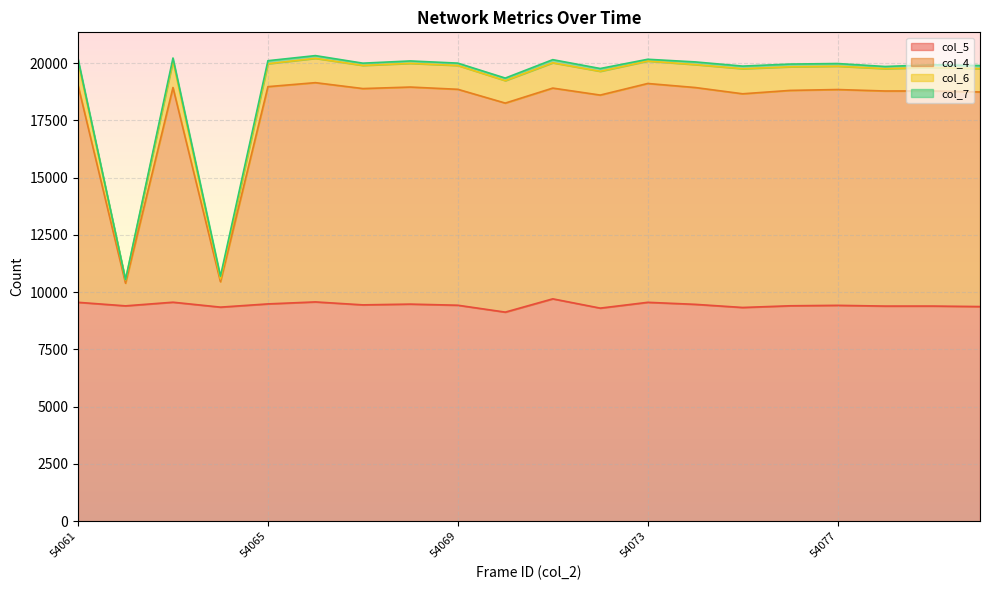

True or false: col_5 and col_6 cross at least once.

False